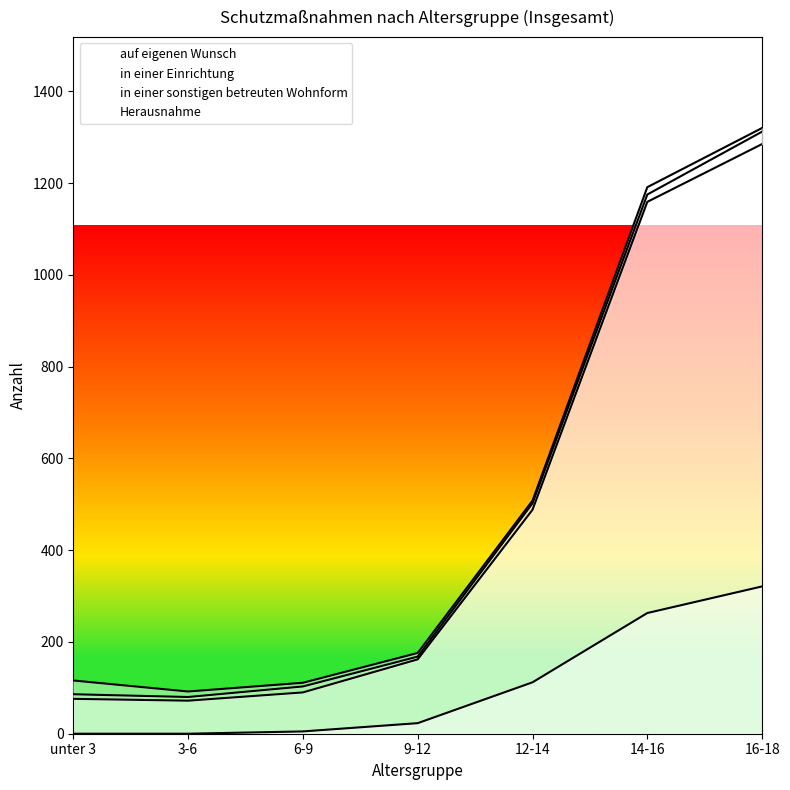

How many data points in auf eigenen Wunsch are less than 23?

3